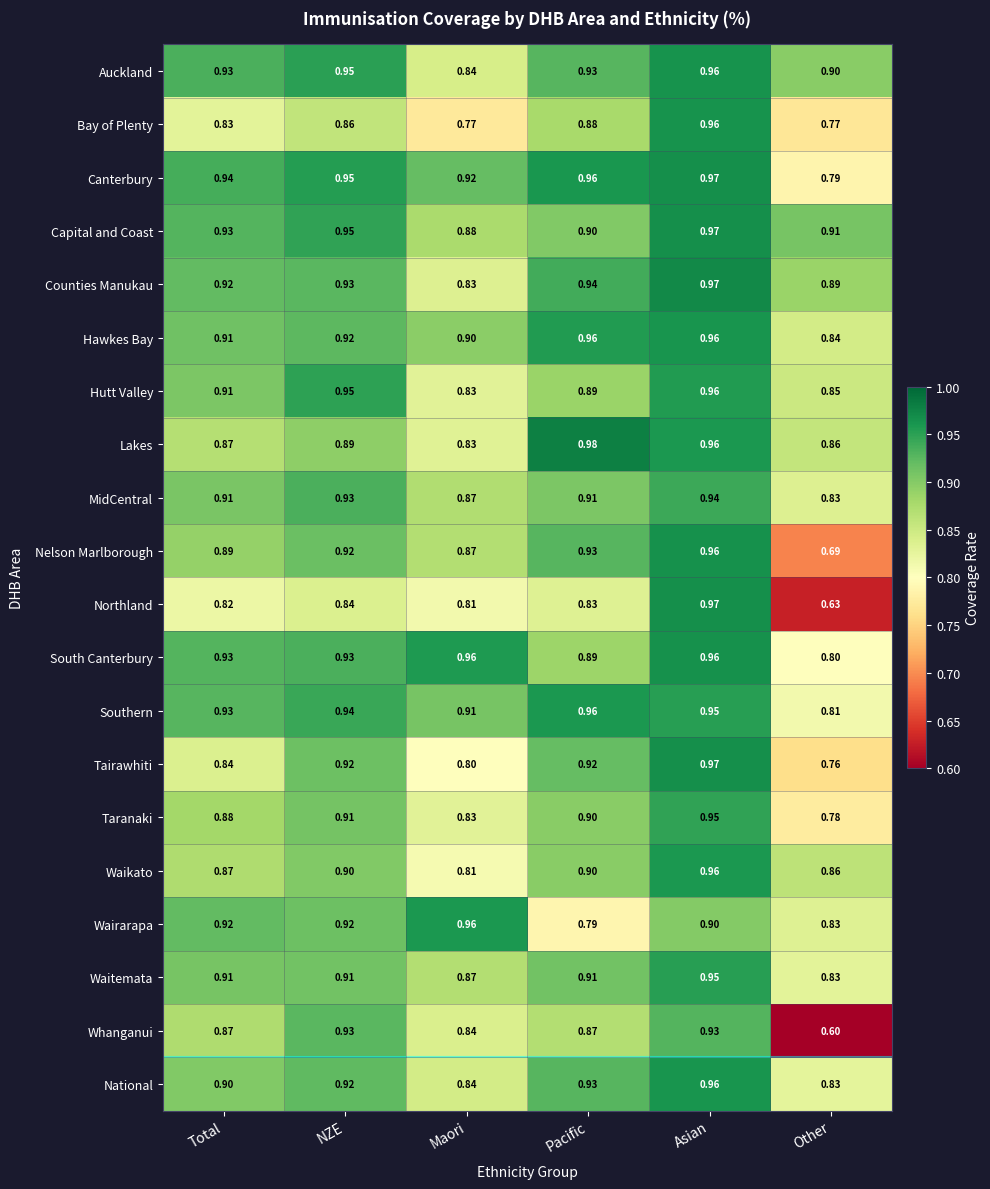

Which series changed the most between NZE and Pacific?

Wairarapa